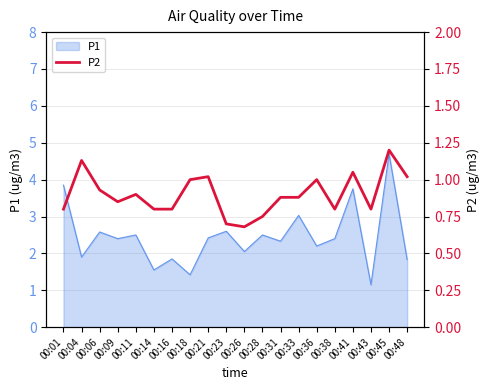

True or false: P1 has a value of 1.9 at 00:16.

True